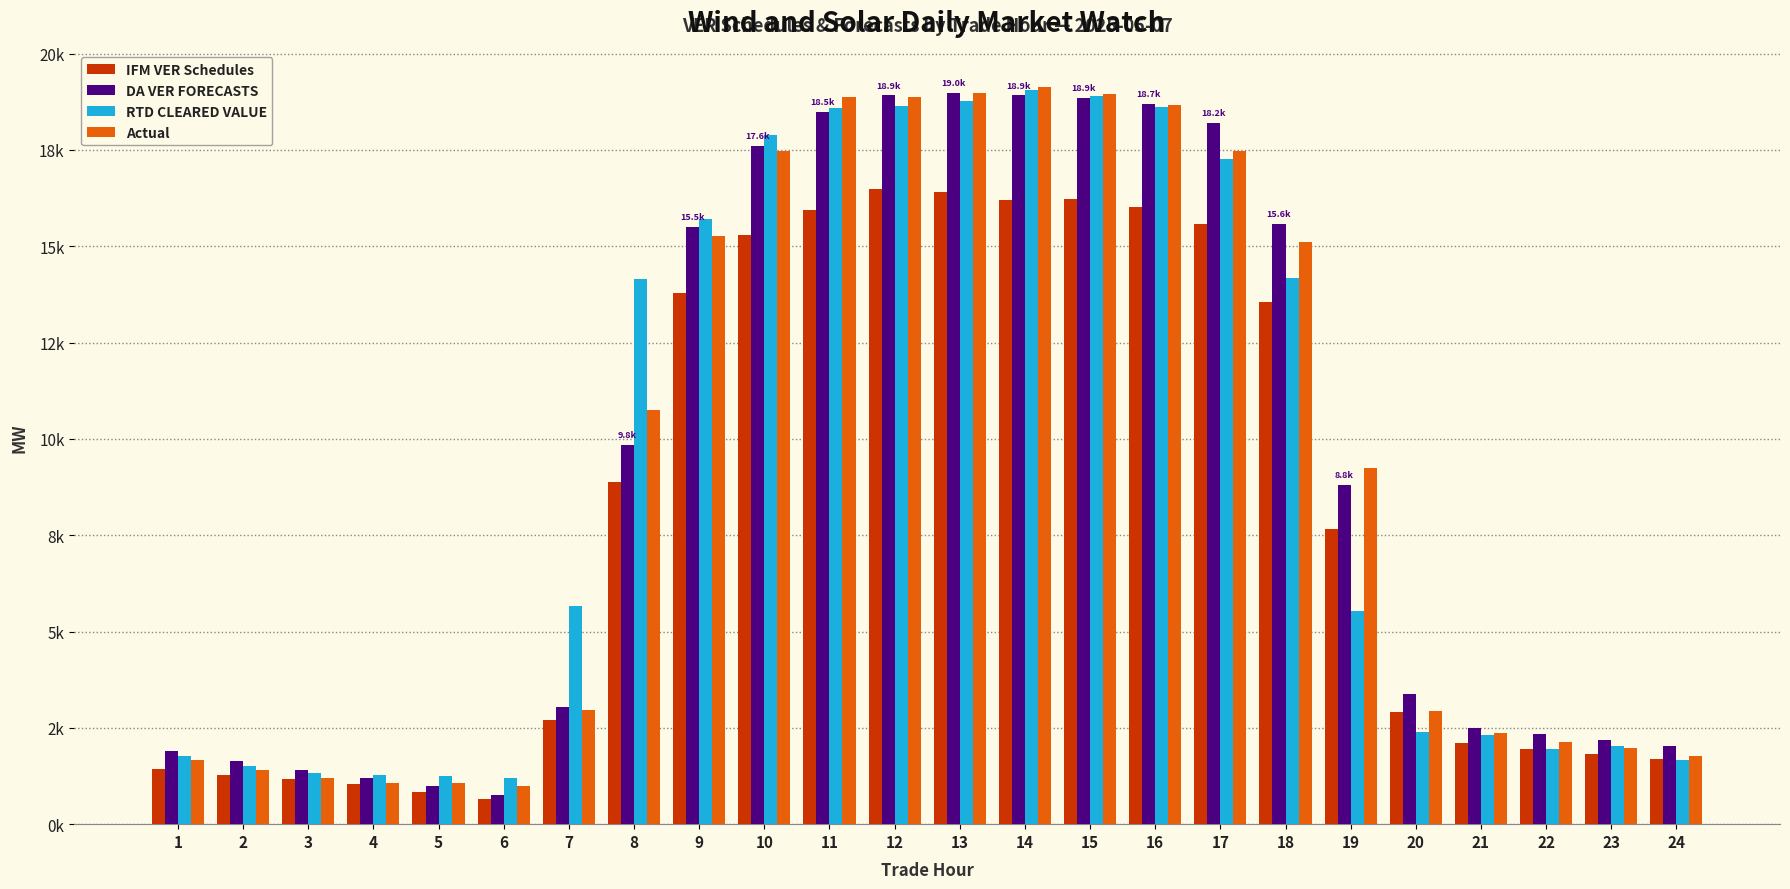

Between 11 and 7, which is larger?

11